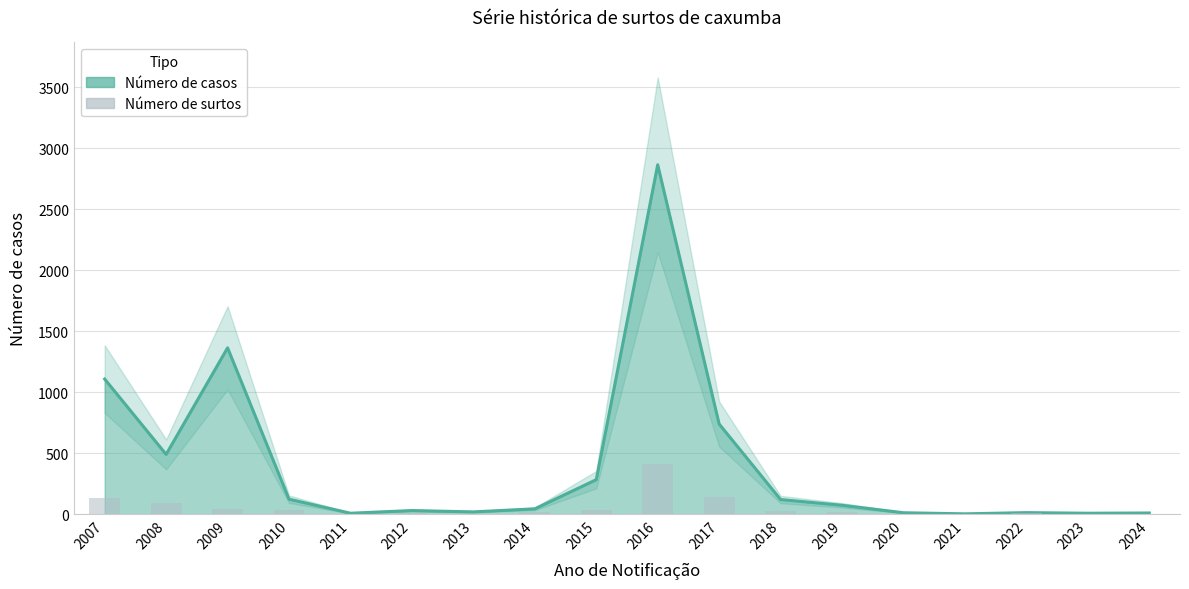

Reading left to right, extract all data points from this chart.

132	89	39	31	4	8	2	14	32	410	141	23	17	5	1	6	4	5